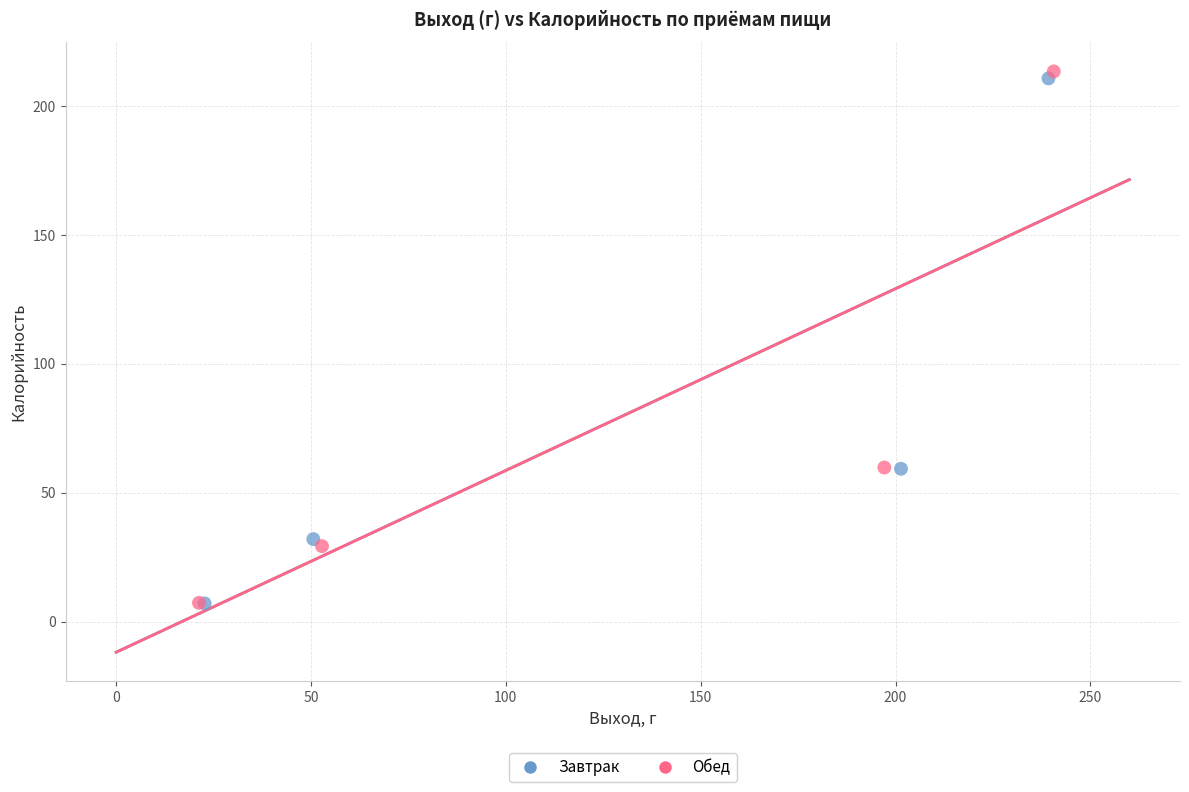

Which series has the widest spread of Y values?

Обед